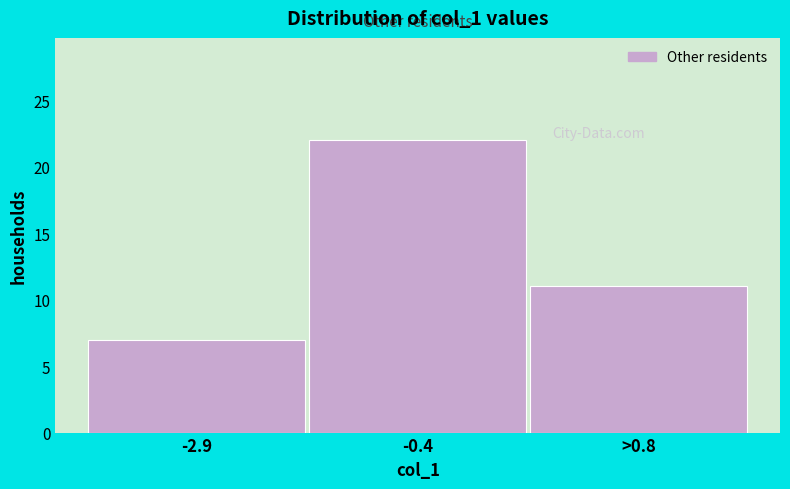

Reading right to left, what are all the values shown in this chart?

11	22	7